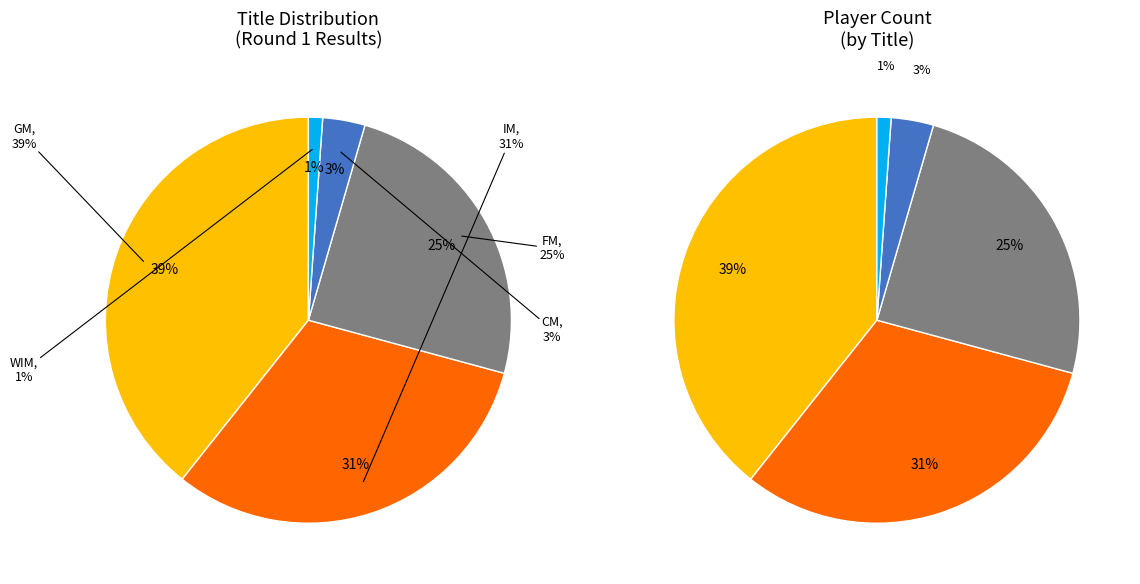

Is the sum of GM and FM greater than half?

Yes